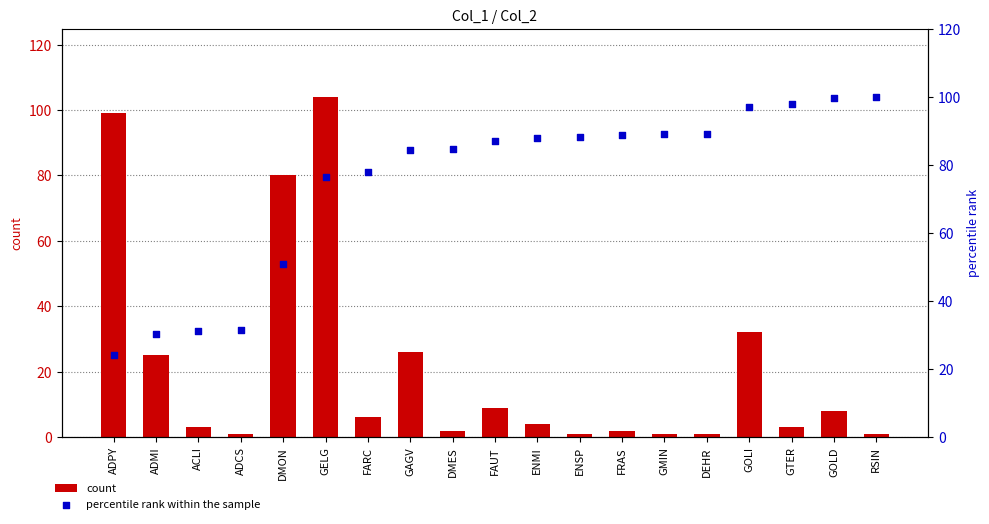

Which series has the largest total across all categories?

percentile rank within the sample